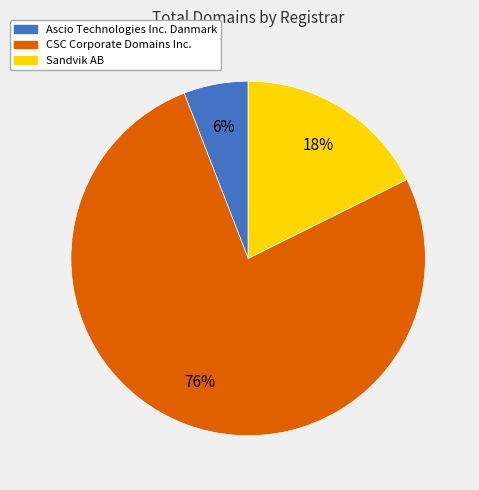

Which has a higher value, Ascio Technologies Inc. Danmark or Sandvik AB?

Sandvik AB